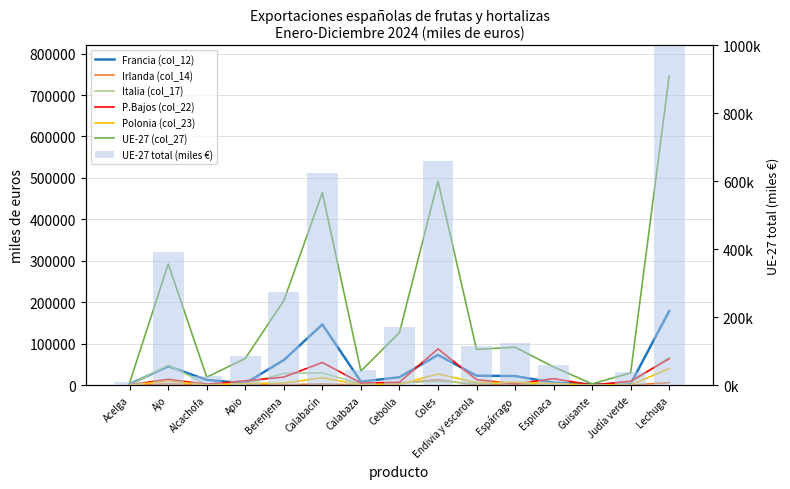

Which has a higher value, Acelga or Espinaca?

Espinaca